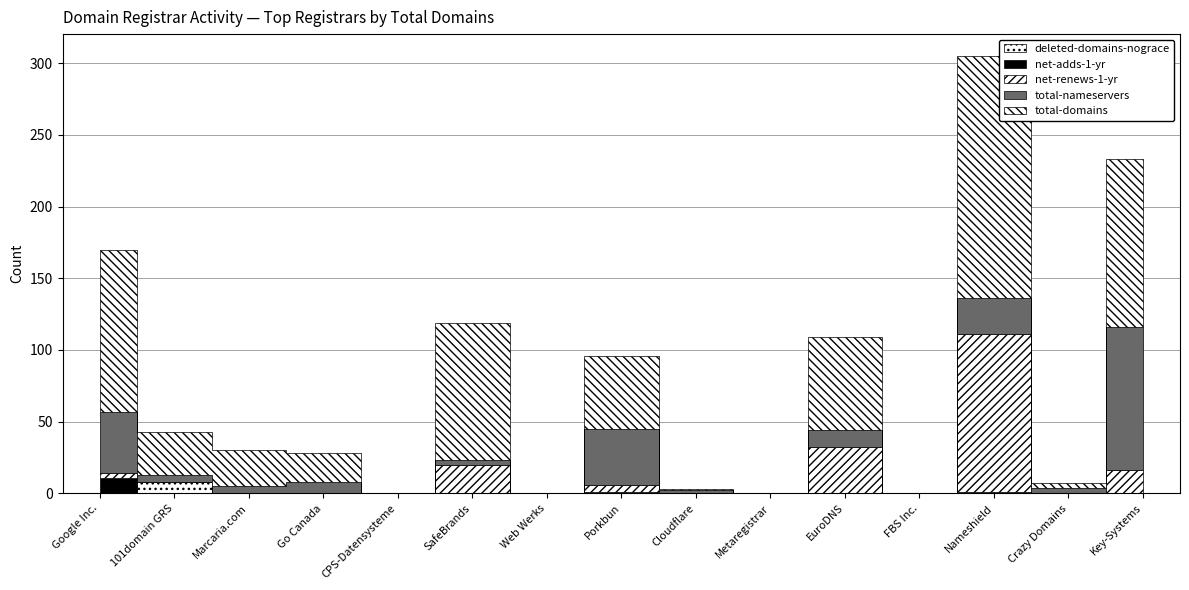

At which category does deleted-domains-nograce reach its first local peak?

101domain GRS